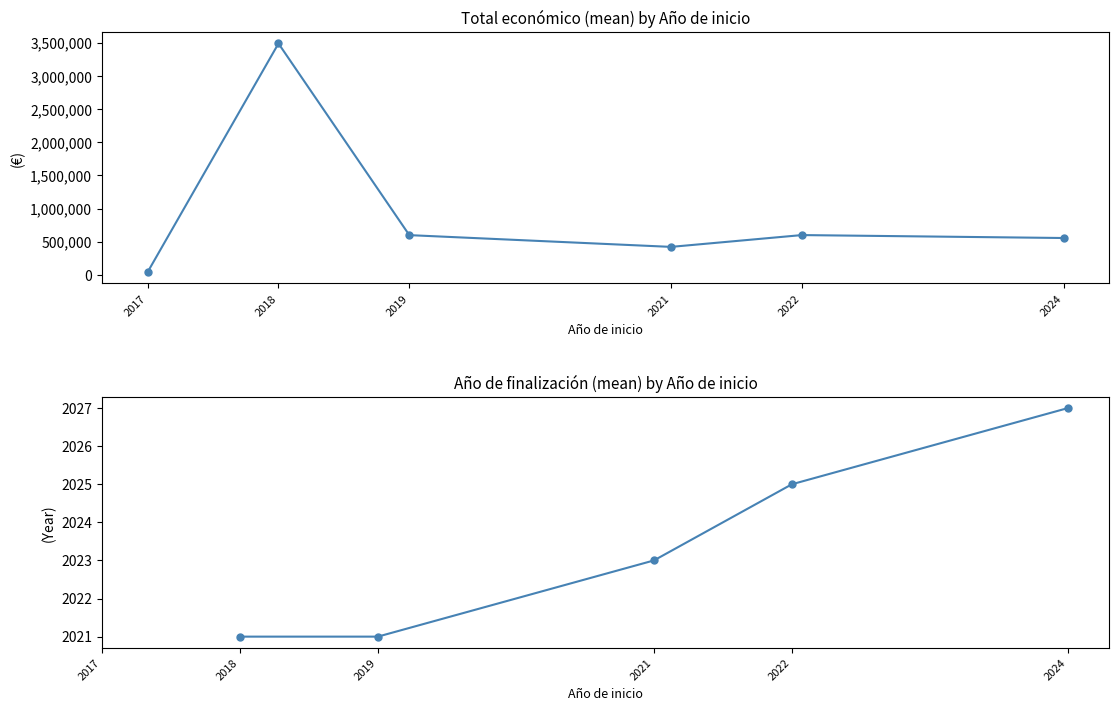

Which category has the highest value across all series?

2018